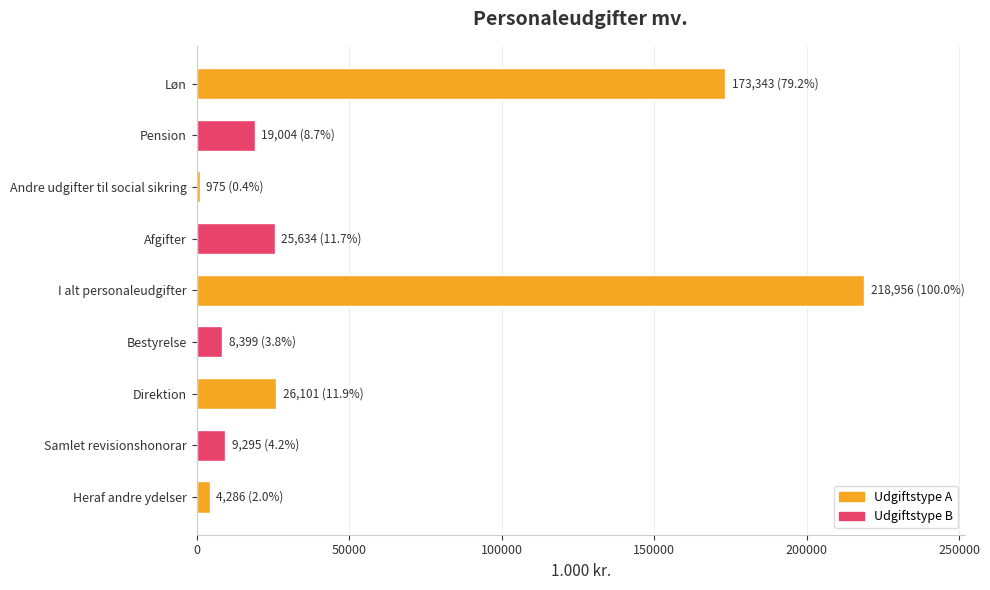

What is the difference between the second highest and minimum values?

172368